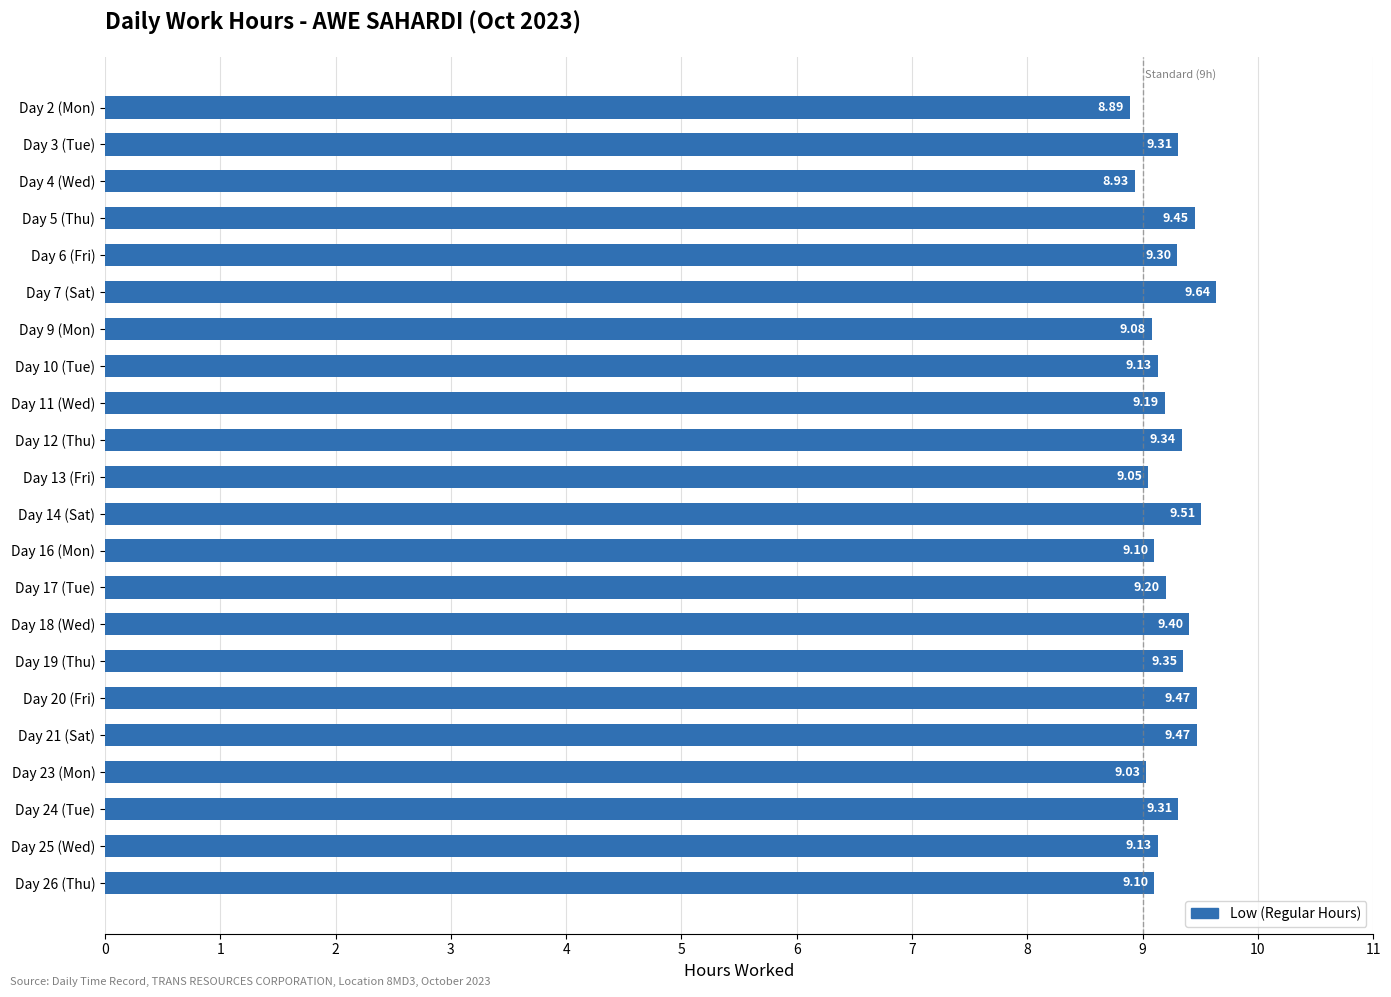

What is the sum of the values at Day 16 (Mon) and Day 6 (Fri)?

18.4